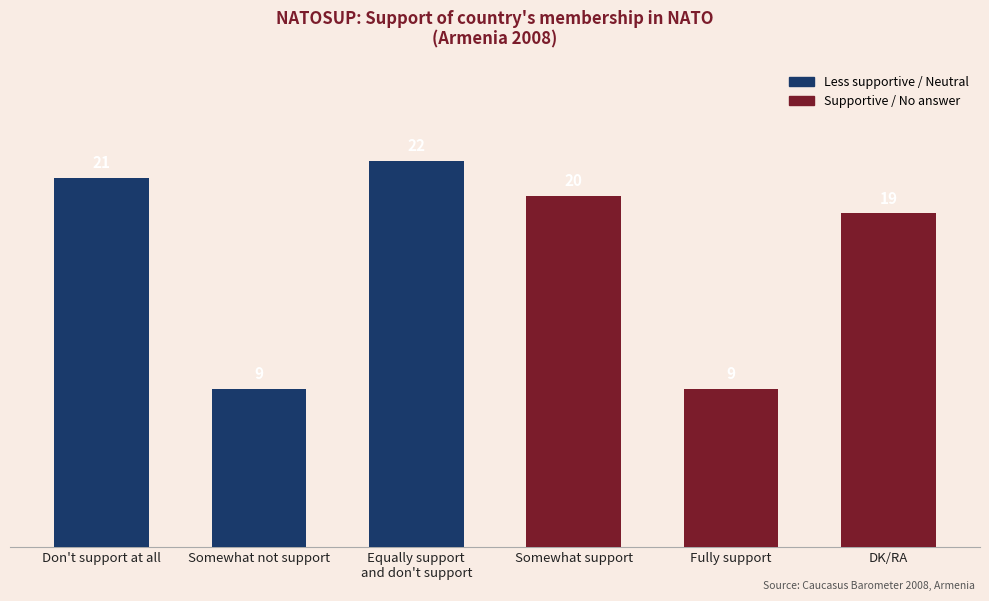

Reading left to right, list all the values displayed in this chart.

21	9	22	20	9	19